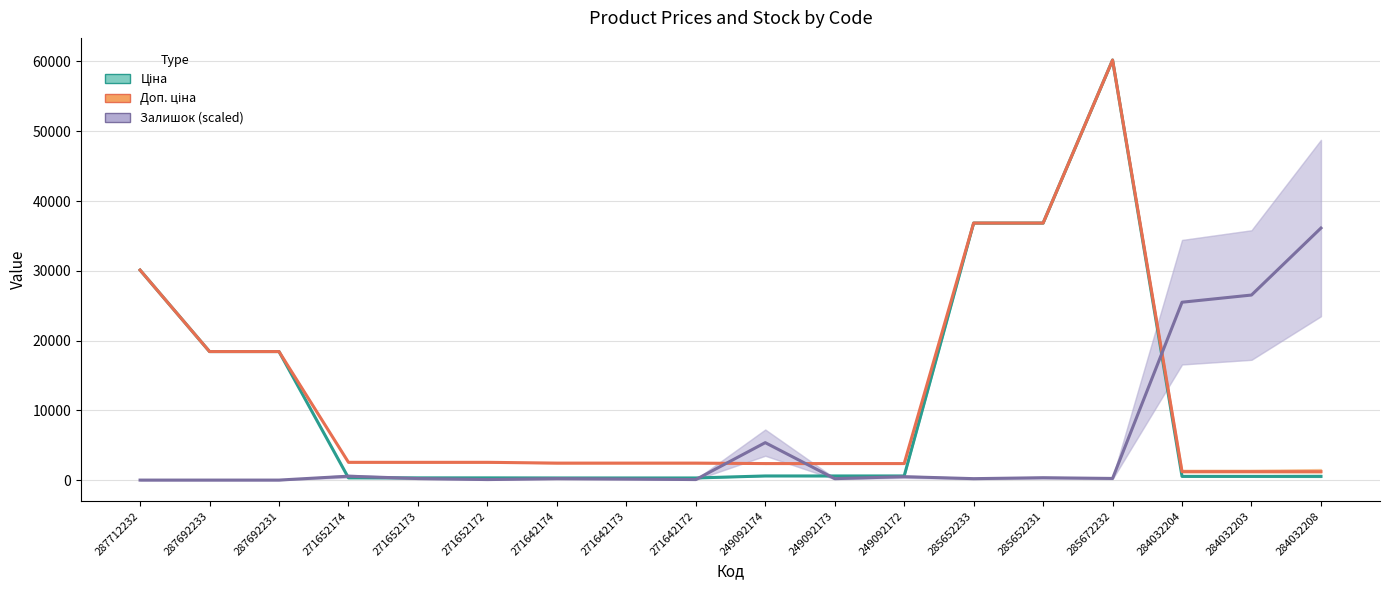

How many values in the Доп. ціна series exceed 2546?

9